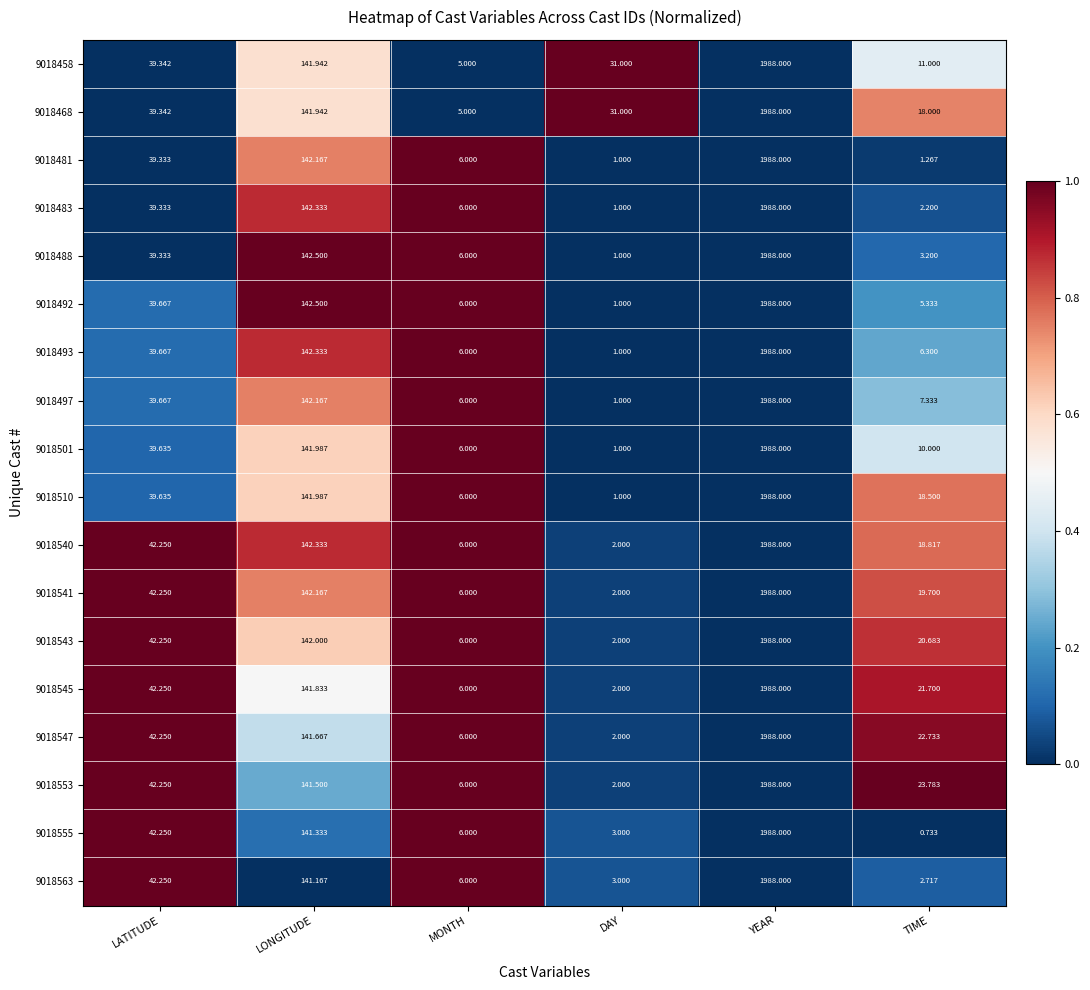

At which category is the sum across all series the highest?

YEAR